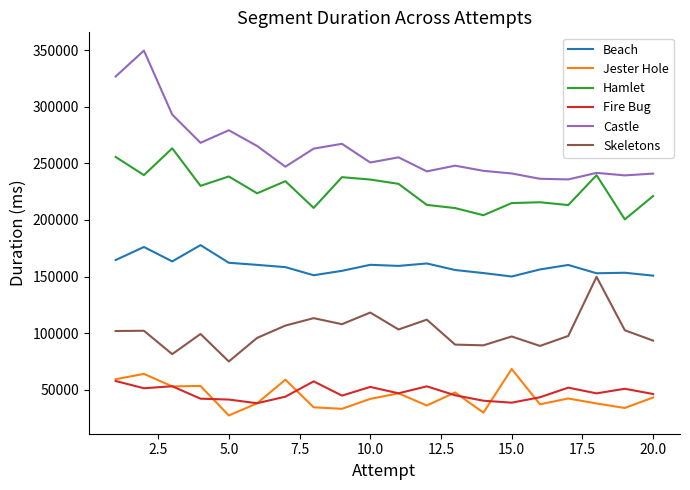

Which series has the widest spread of values?

Castle